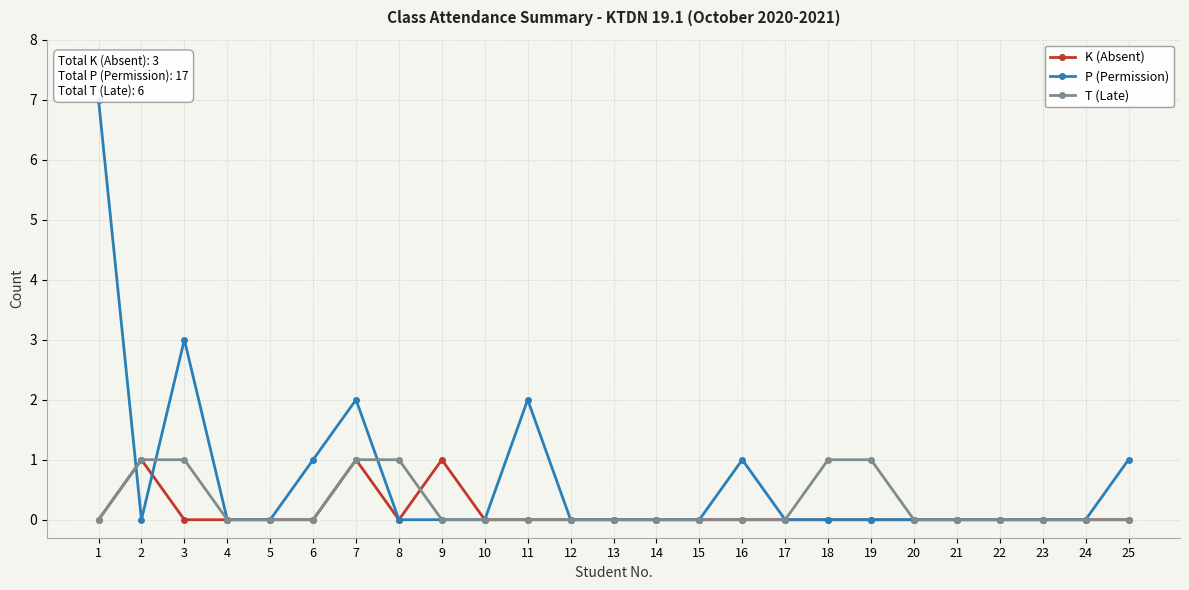

How many distinct data groups are displayed?

3